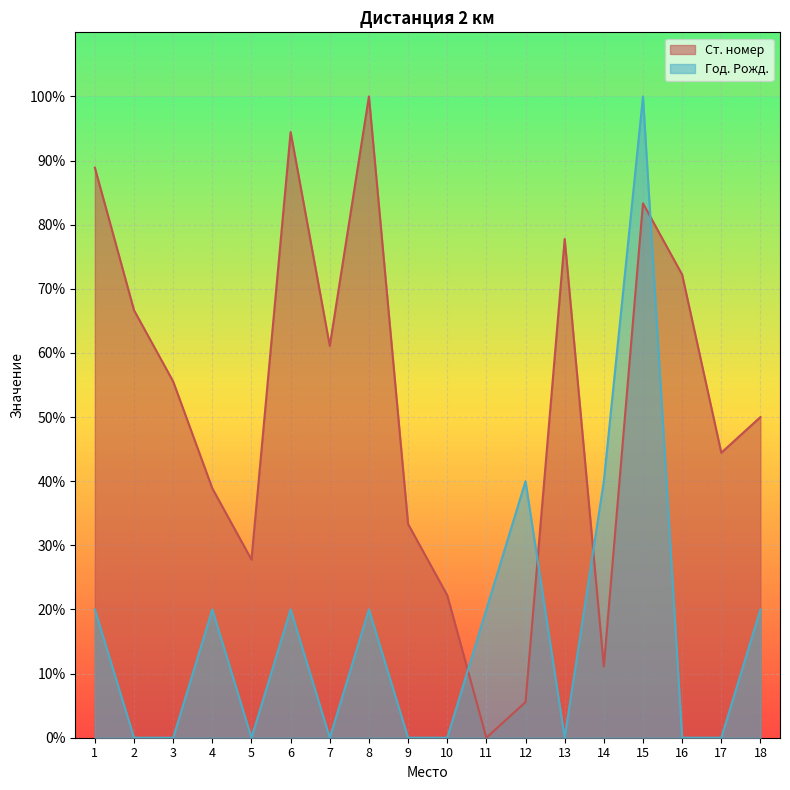

Which series changed the most between 13 and 14?

Ст. номер